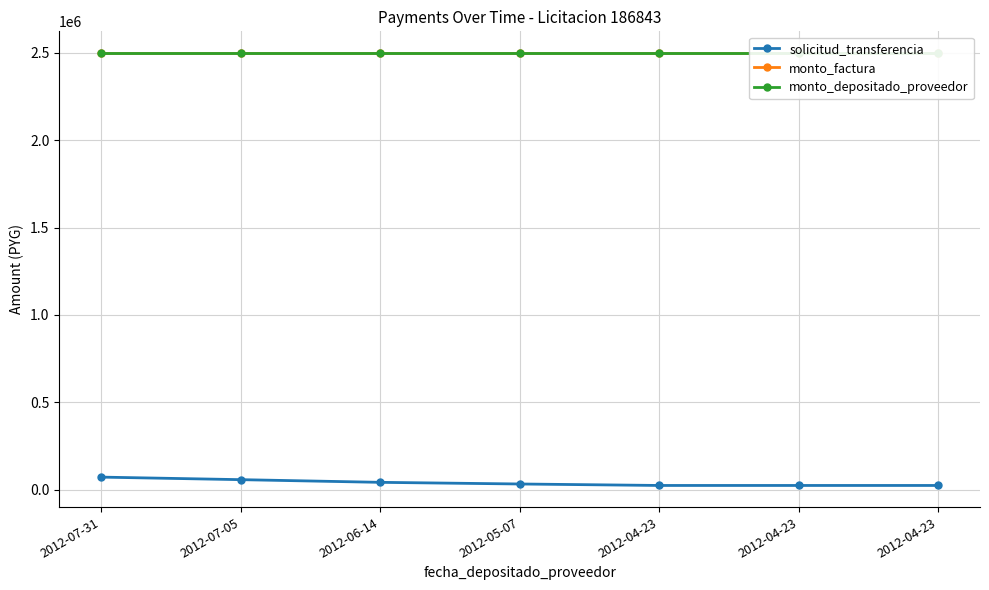

What is the difference between the solicitud_transferencia values at 2012-05-07 and 2012-06-14?

9433